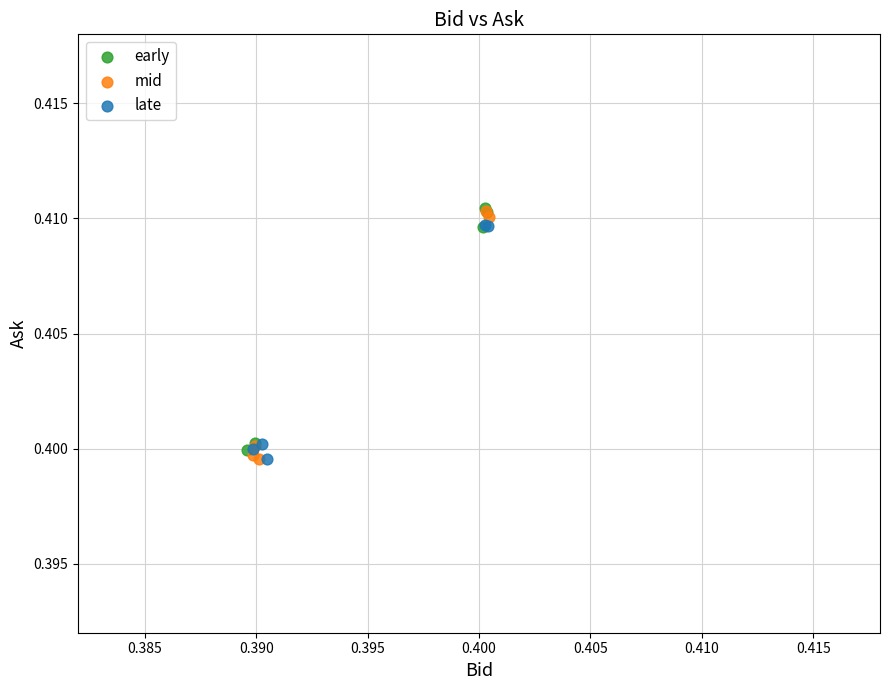

Which series has the largest Y range (max minus min)?

mid